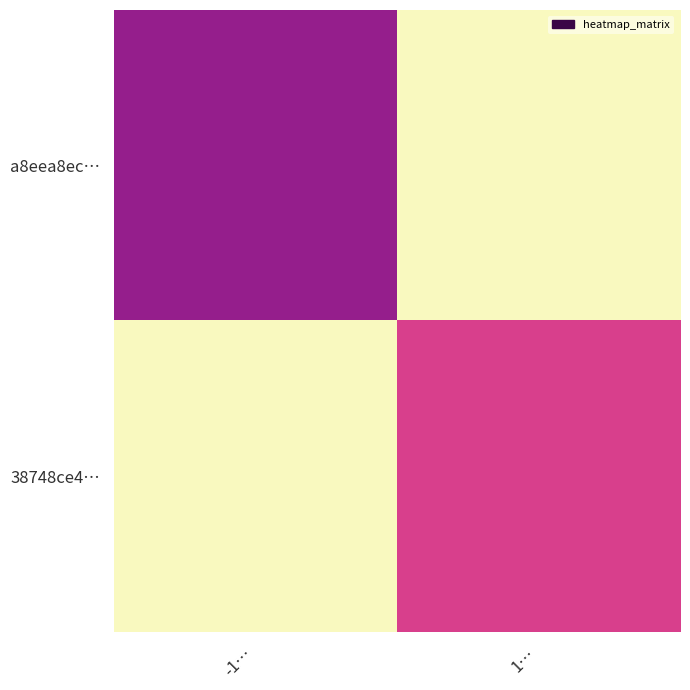

At how many categories does at least one series exceed 6?

2